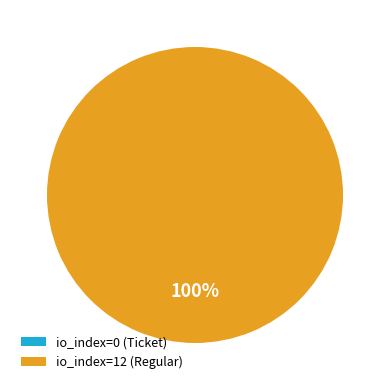

The Ticket / index 0 slice represents 0% of the pie. True or false?

True